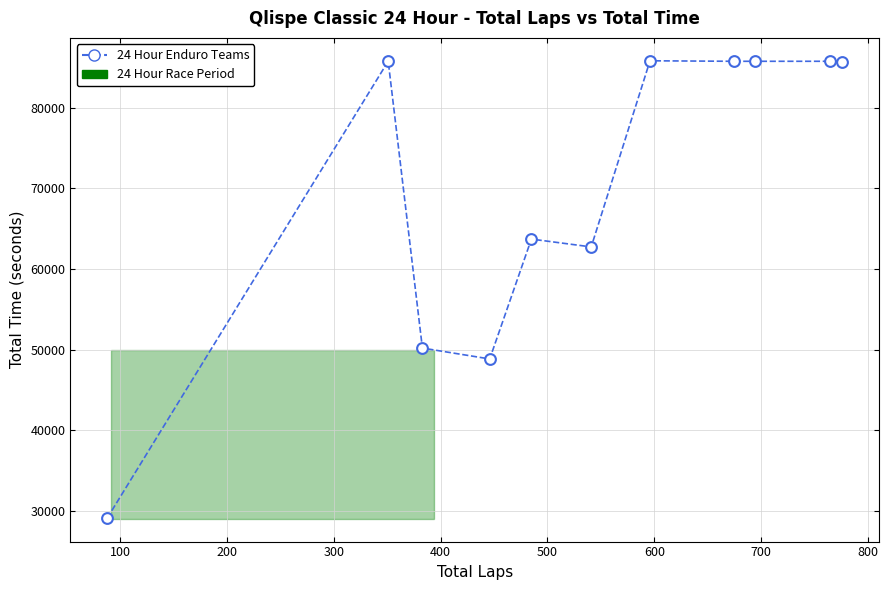

What is the average X value?

527.2